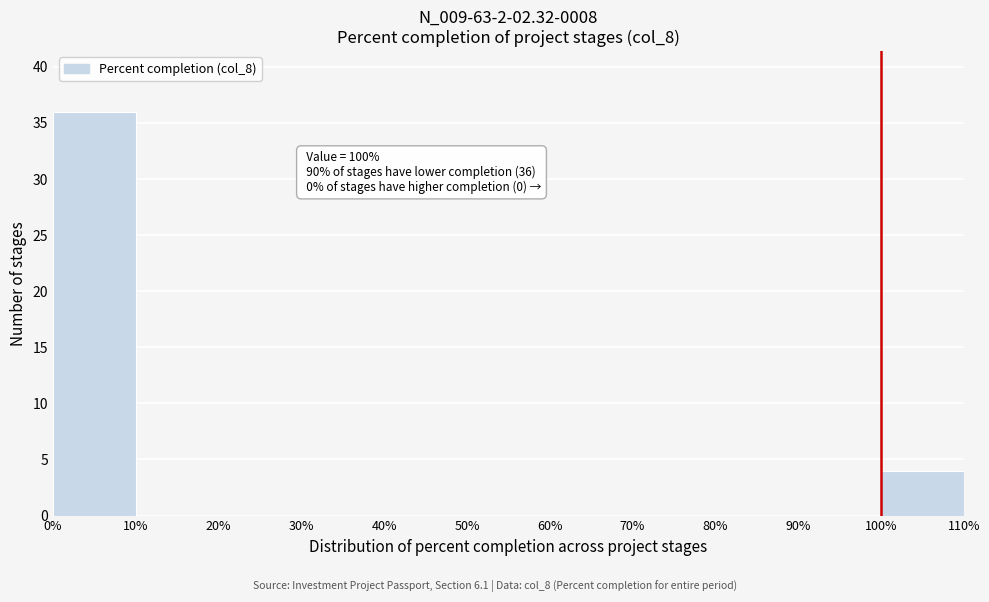

Over which range of the x-axis is the bar tallest?

0% to 10%